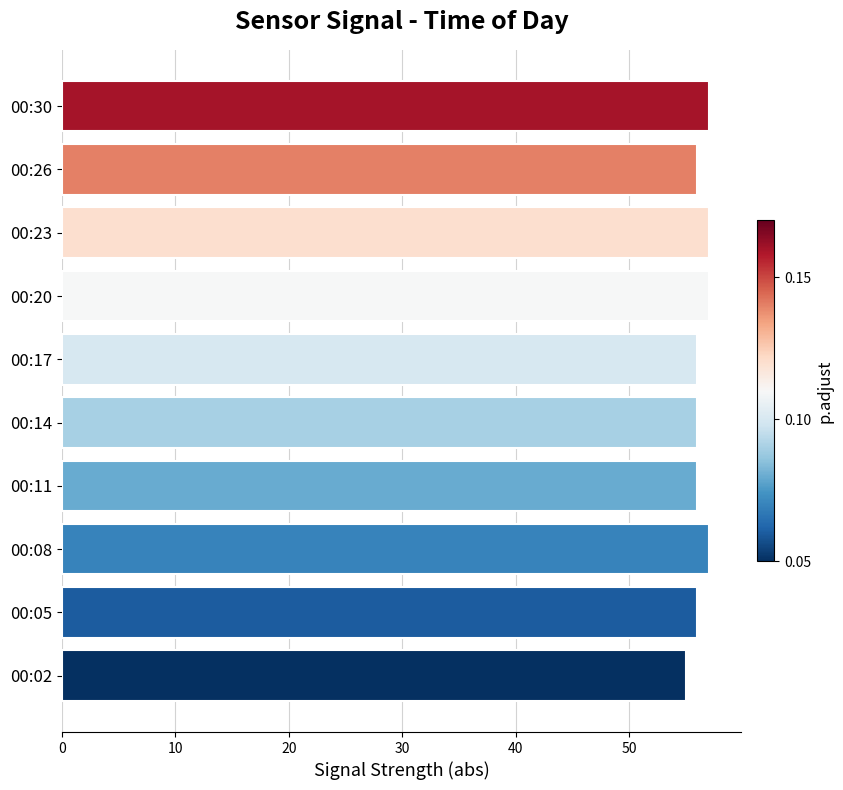

How many bars are there in total?

10